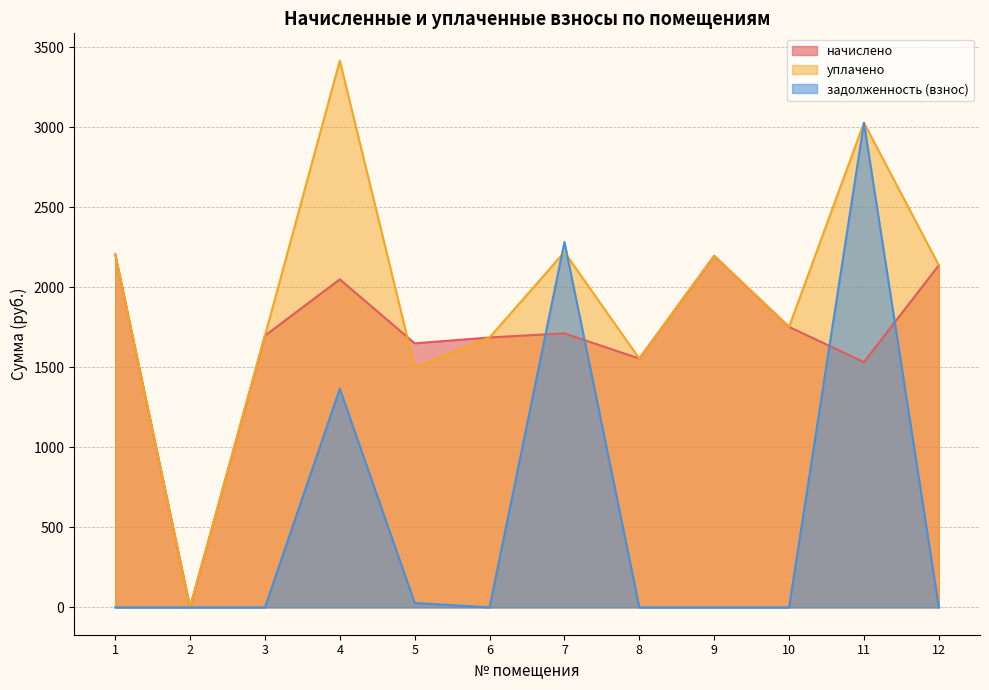

At which label does начислено reach its peak?

1